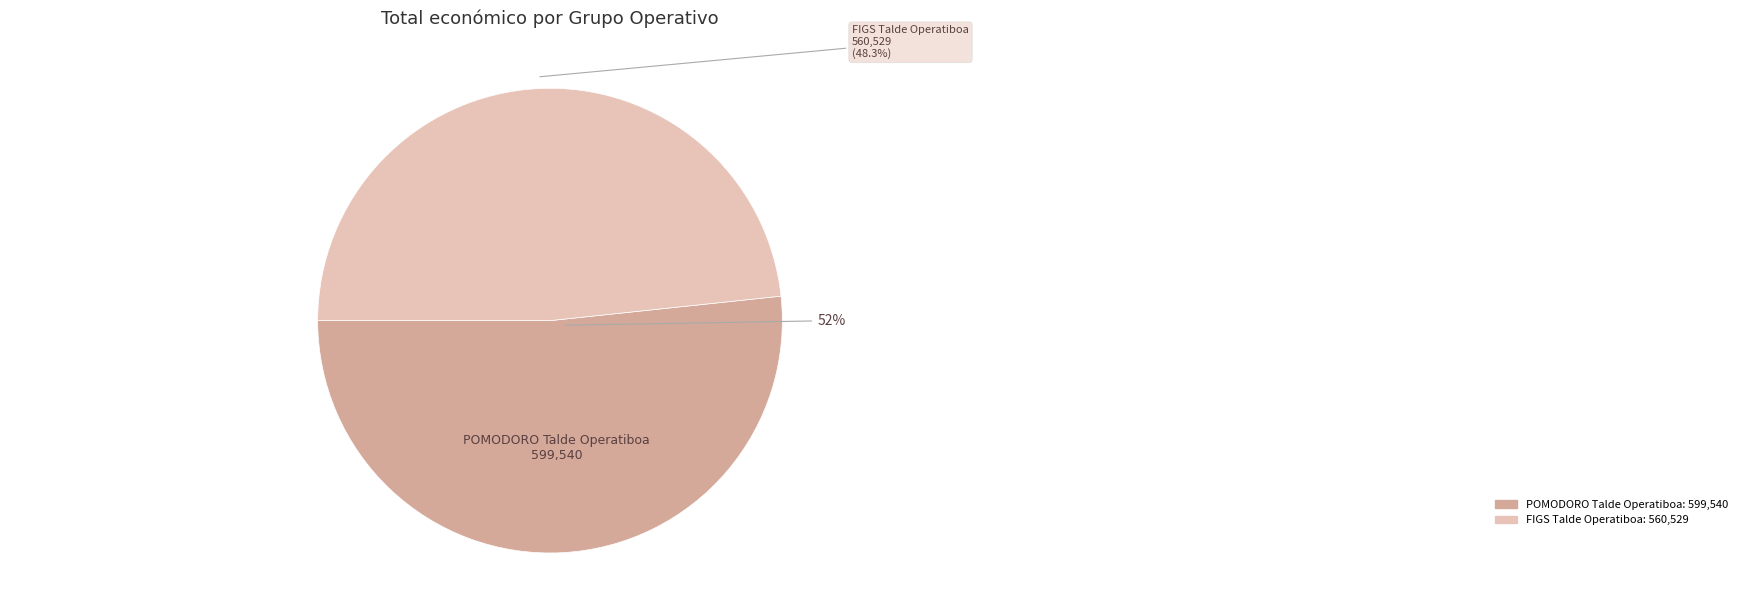

To the nearest percent, what is the difference between the FIGS Talde Operatiboa and POMODORO Talde Operatiboa slice percentages?

3%